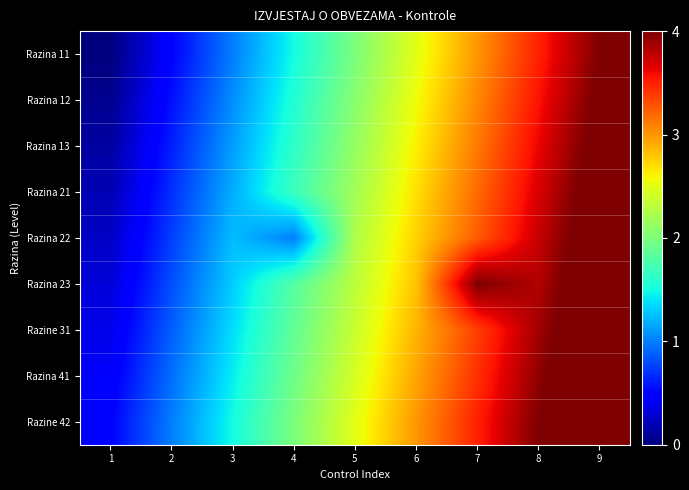

Rank the series at 1 from highest to lowest value.

Razine 42, Razina 41, Razine 31, Razina 23, Razina 22, Razina 21, Razina 13, Razina 12, Razina 11